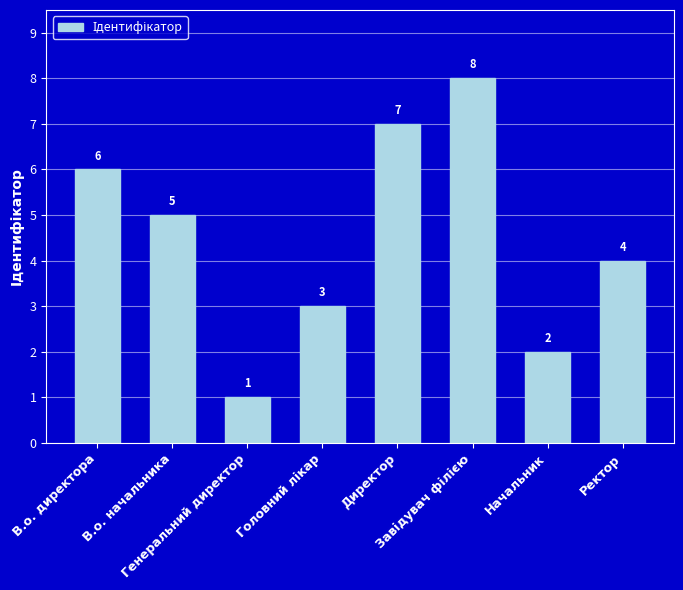

The value at В.о. начальника is 5. True or false?

True